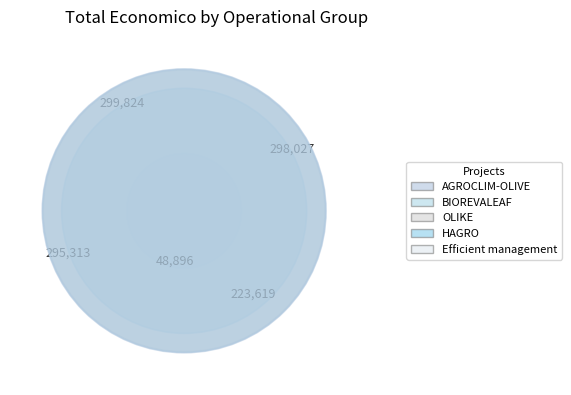

To the nearest percent, what percentage of the pie is BIOREVALEAF?

26%